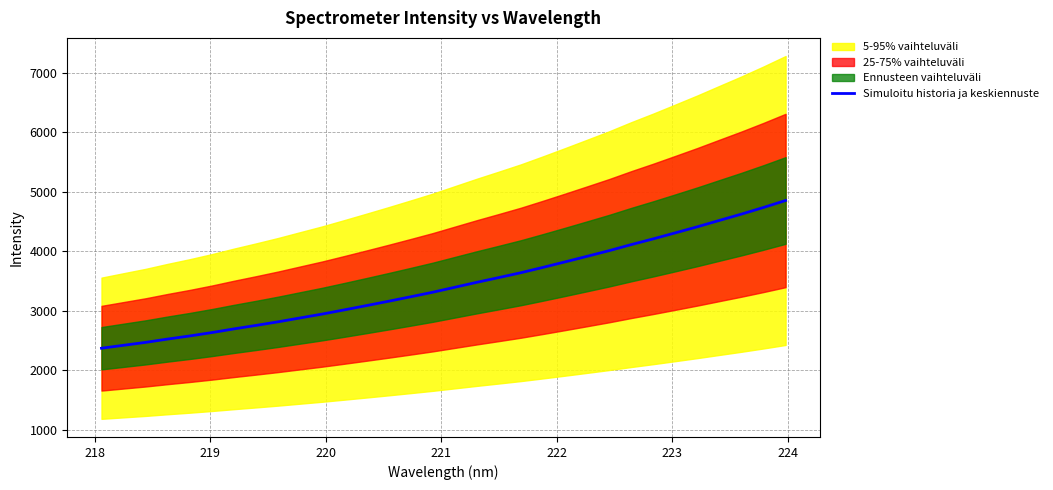

What is the lowest value of the Simuloitu historia ja keskiennuste series?

2371.6